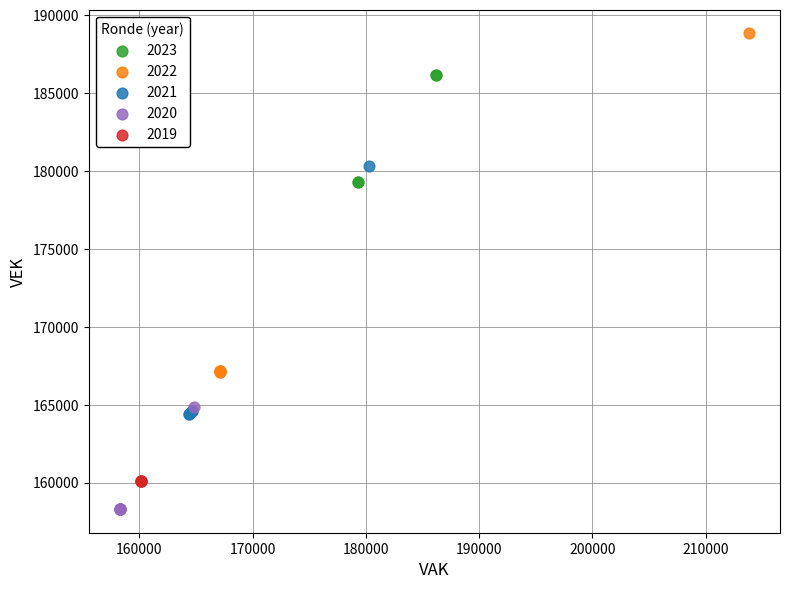

What are all the series names shown in the legend?

2023, 2022, 2021, 2020, 2019